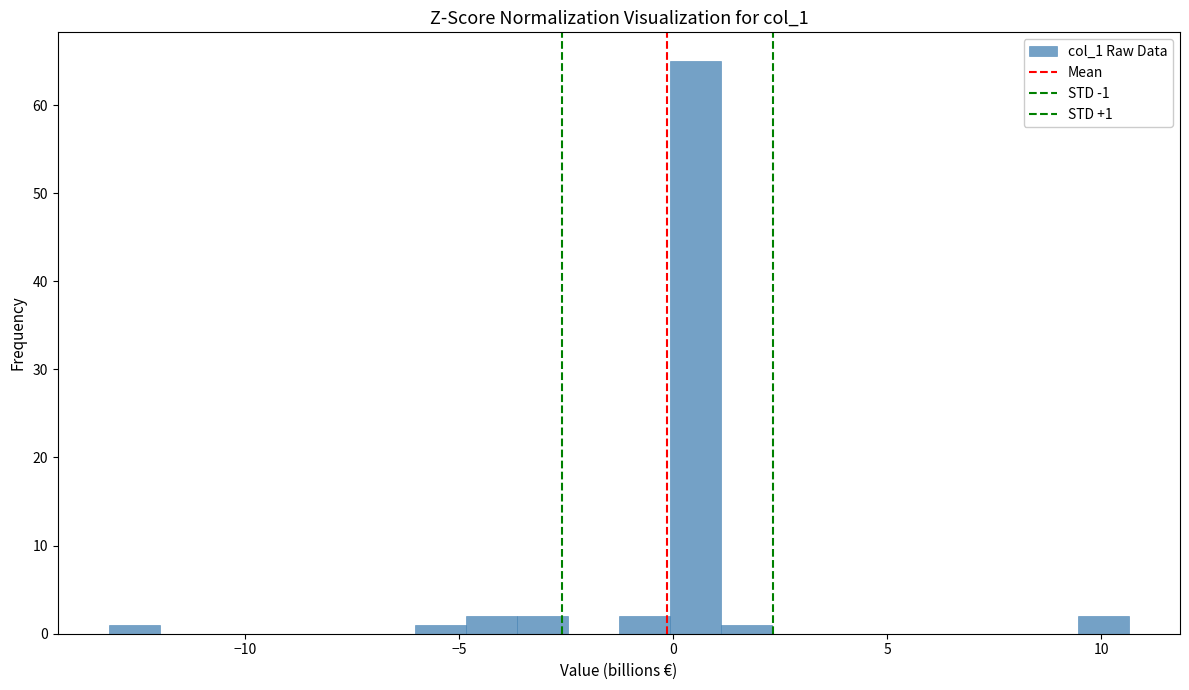

Around what value on the x-axis is the tallest bar? Give the approximate position of its centre, as read against the axis.

0.5